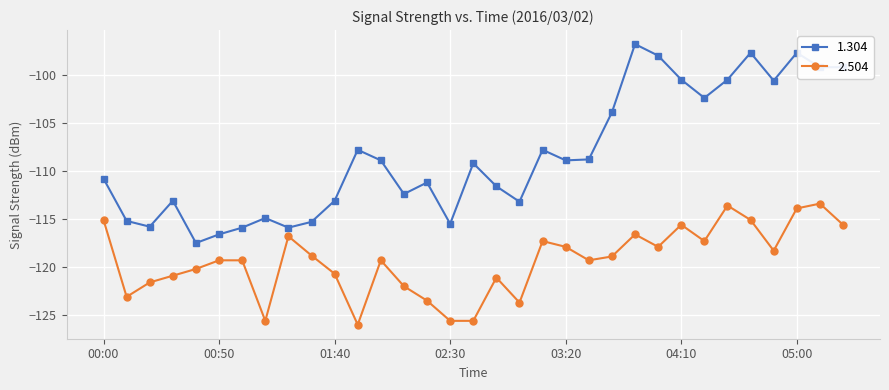

List the series in order of their overall mean, lowest first.

2.504, 1.304